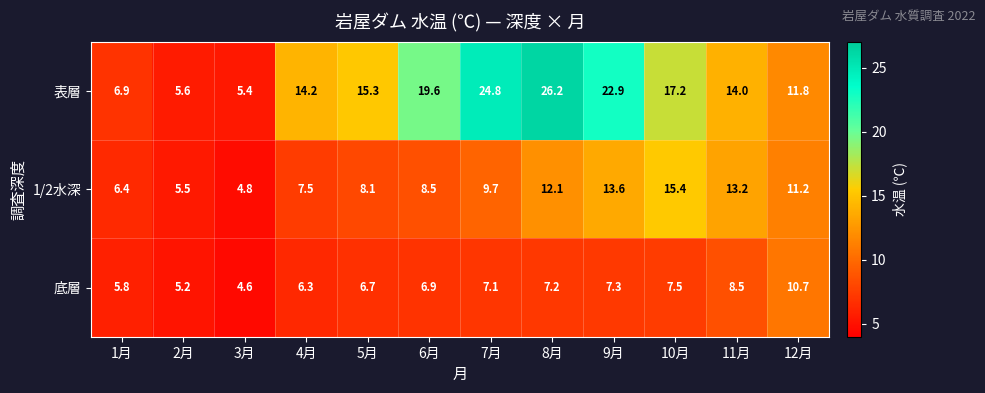

The value of 表層 at 6月 is 19.6. True or false?

True